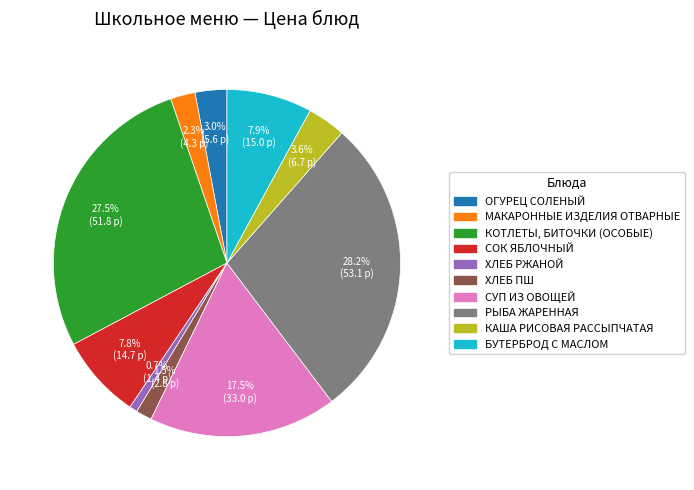

What percentage is the КАША РИСОВАЯ РАССЫПЧАТАЯ slice, to the nearest percent?

4%